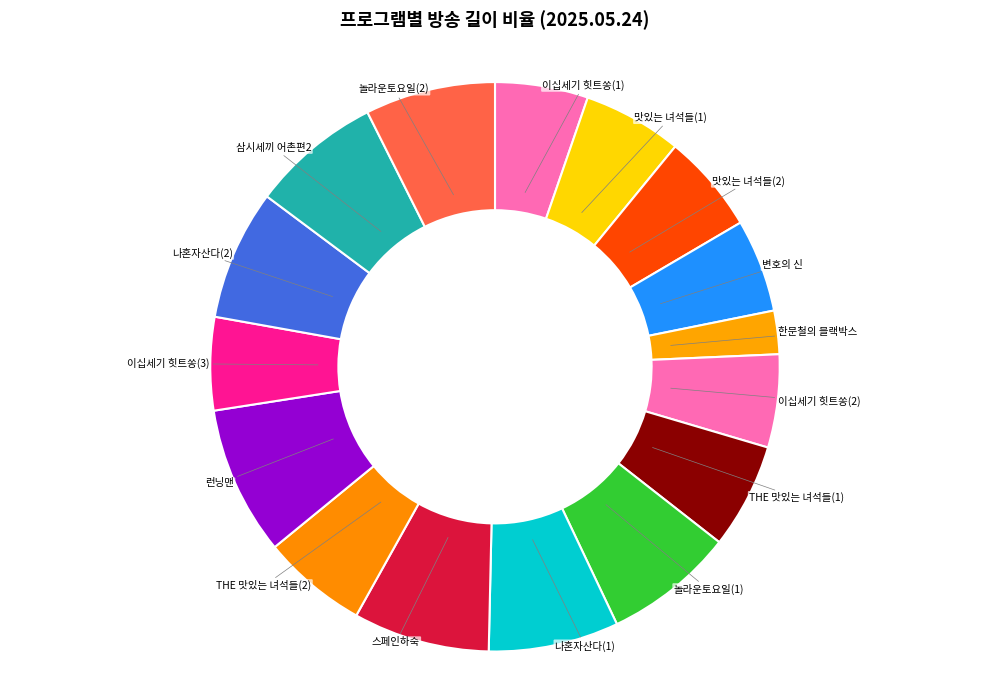

Count the number of slices in the pie.

16